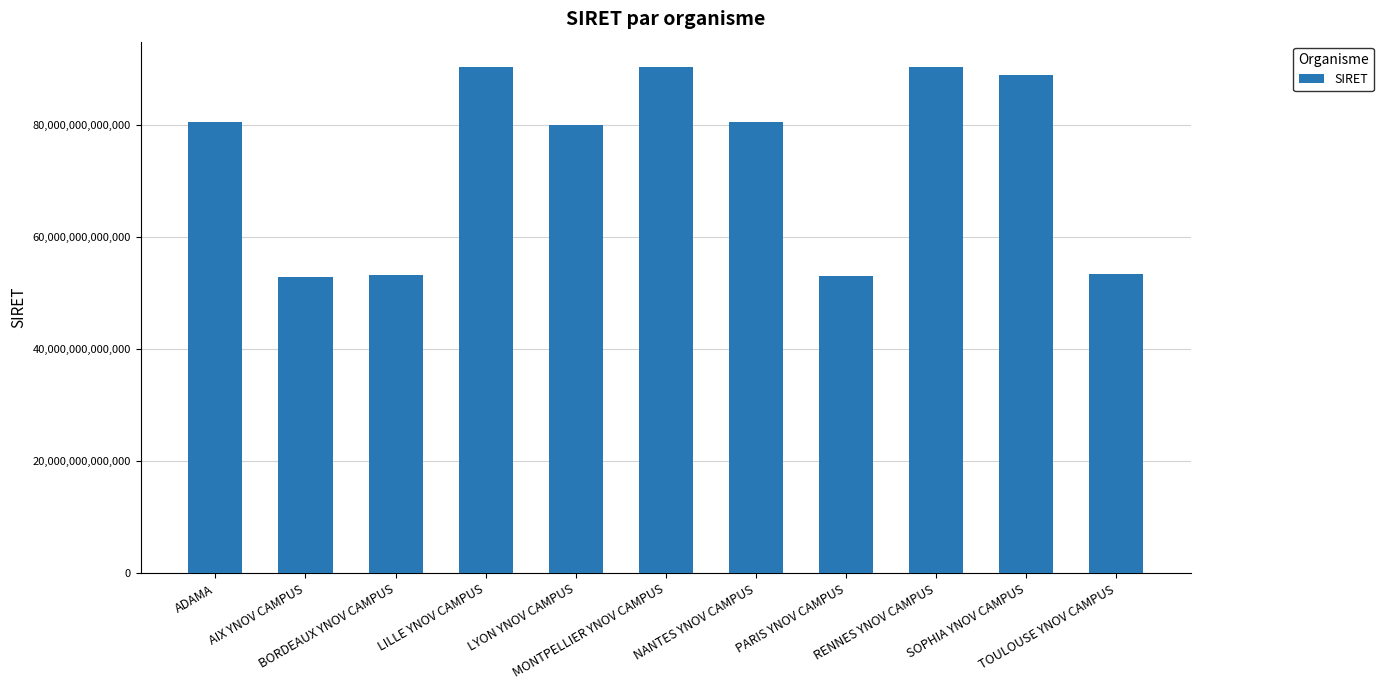

True or false: the data shows 94493395603364 at PARIS YNOV CAMPUS.

False